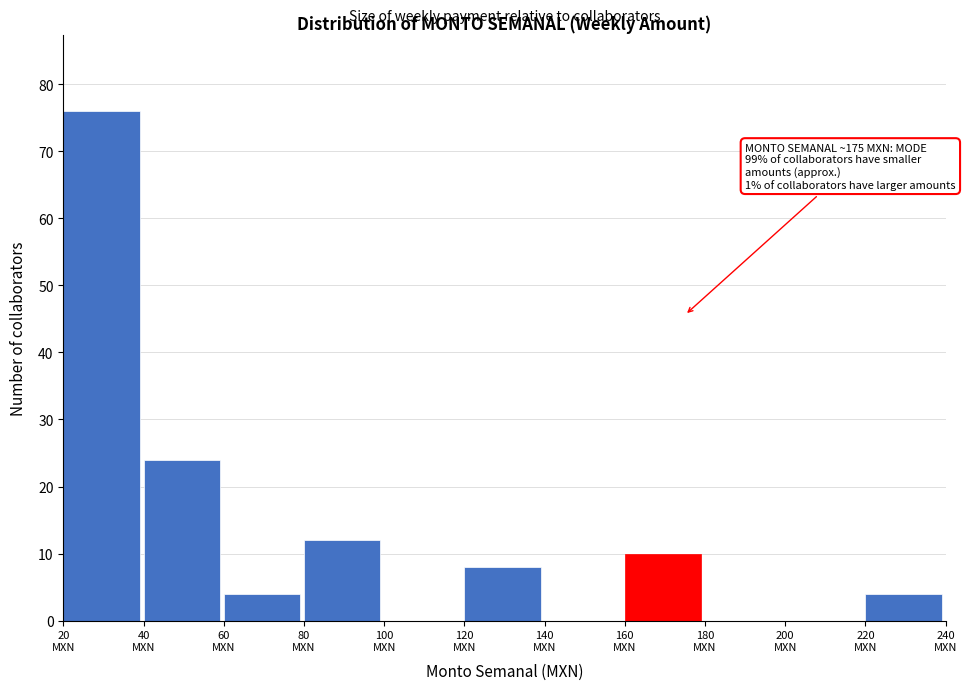

Which range on the x-axis has the tallest bar?

20 to 40